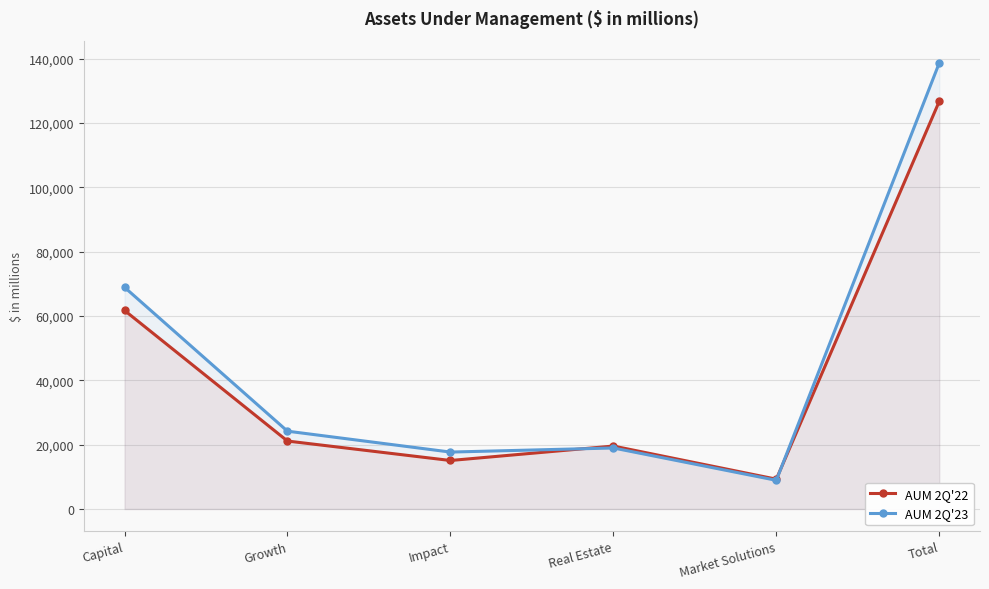

True or false: AUM 2Q'23 has more than 0 points higher than both neighbors.

True